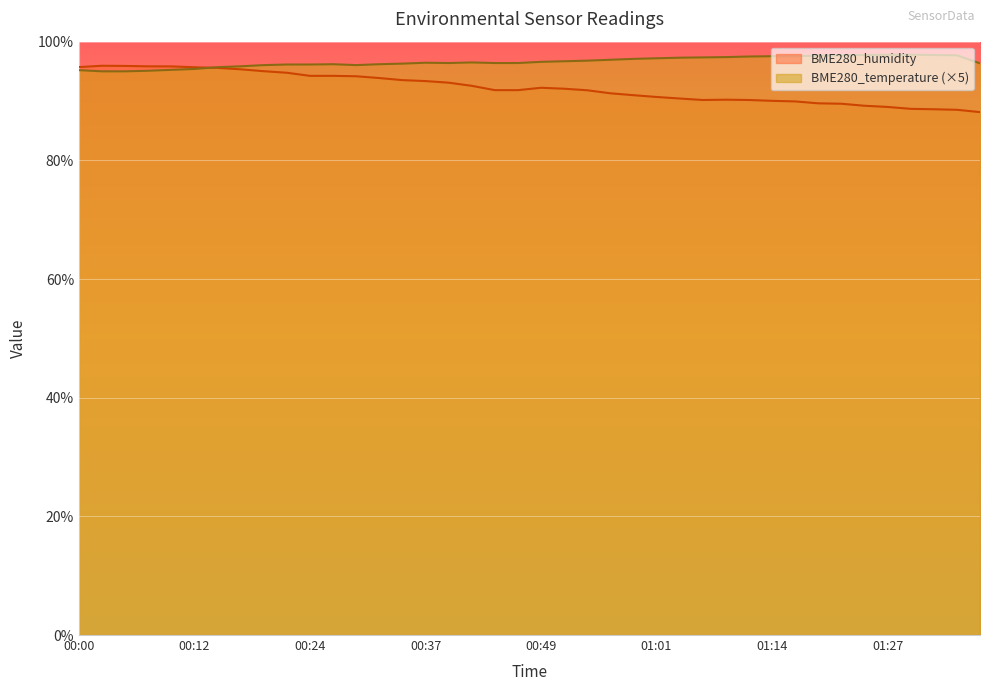

Where do BME280_temperature and BME280_humidity first cross each other?

00:12 and 00:15